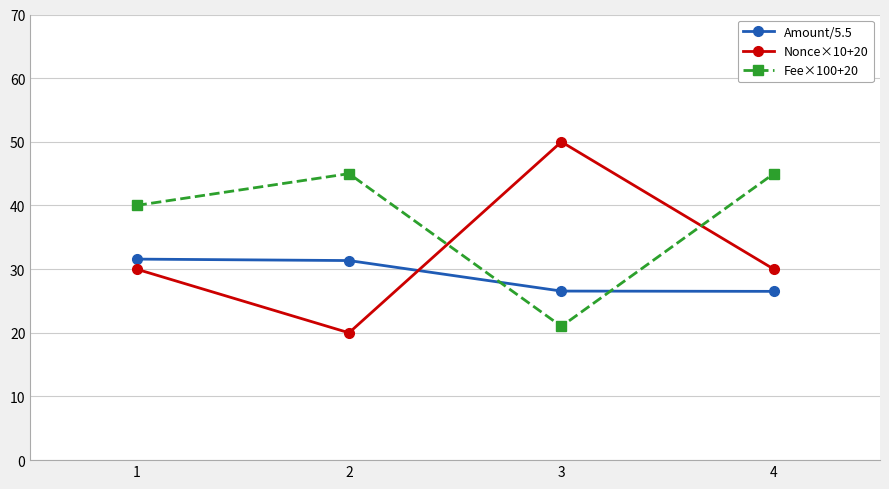

Rank the series at 3 from lowest to highest value.

Fee×100+20, Amount/5.5, Nonce×10+20